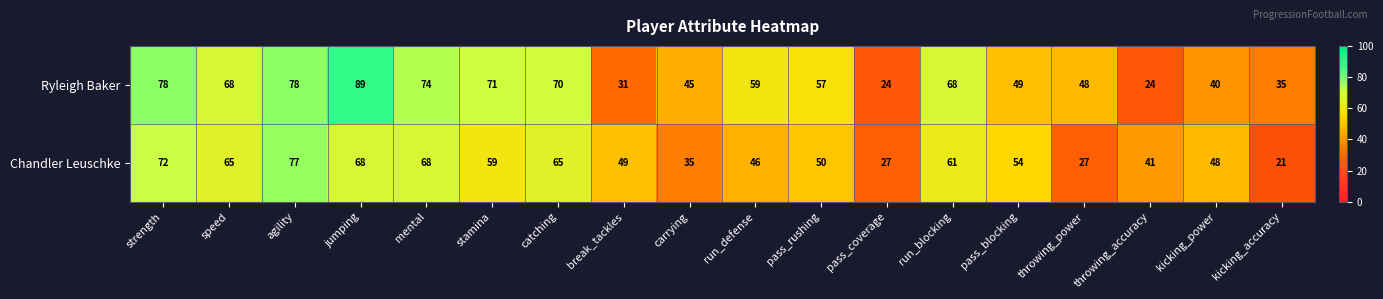

Between pass_coverage and throwing_power, which series saw the biggest shift?

Ryleigh Baker